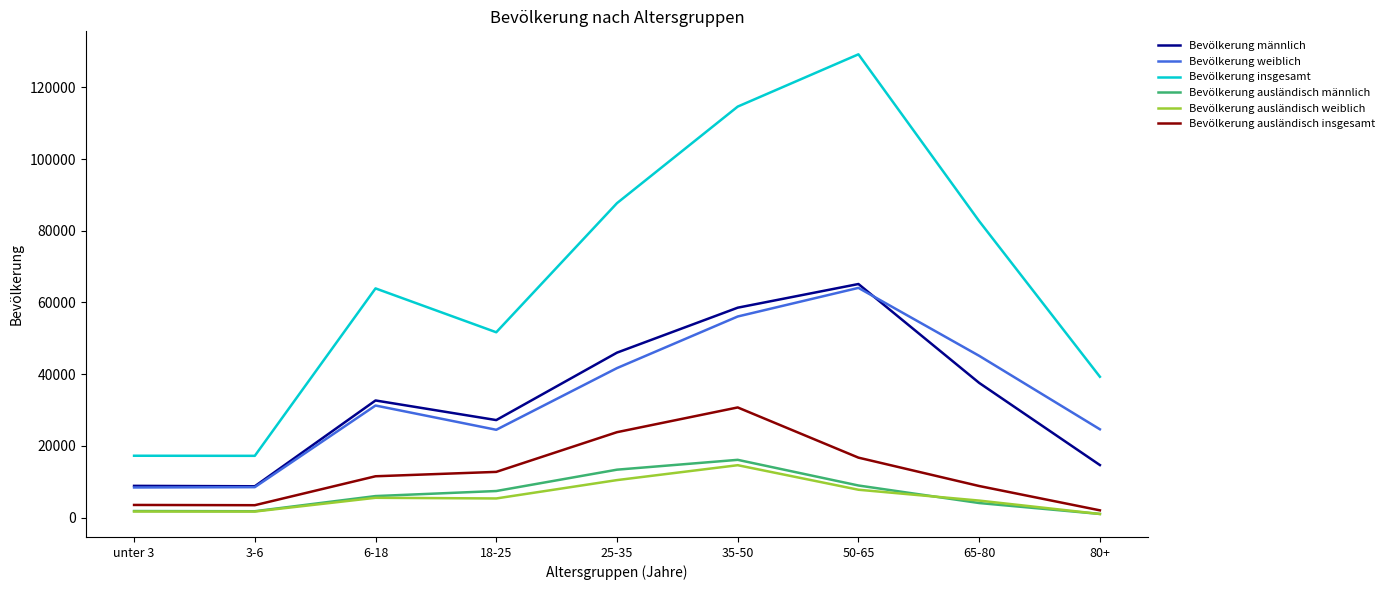

Is it true that Bevölkerung ausländisch insgesamt equals 16720 at 50-65?

True